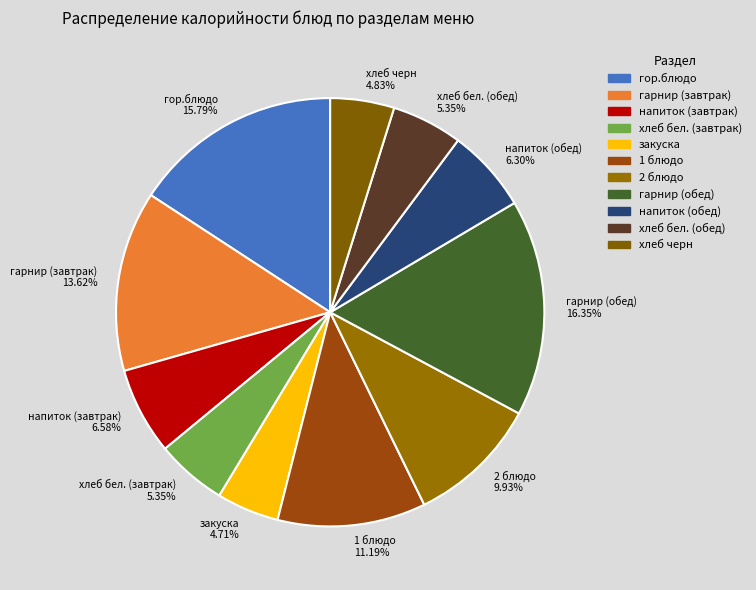

Does any single category account for the majority?

No